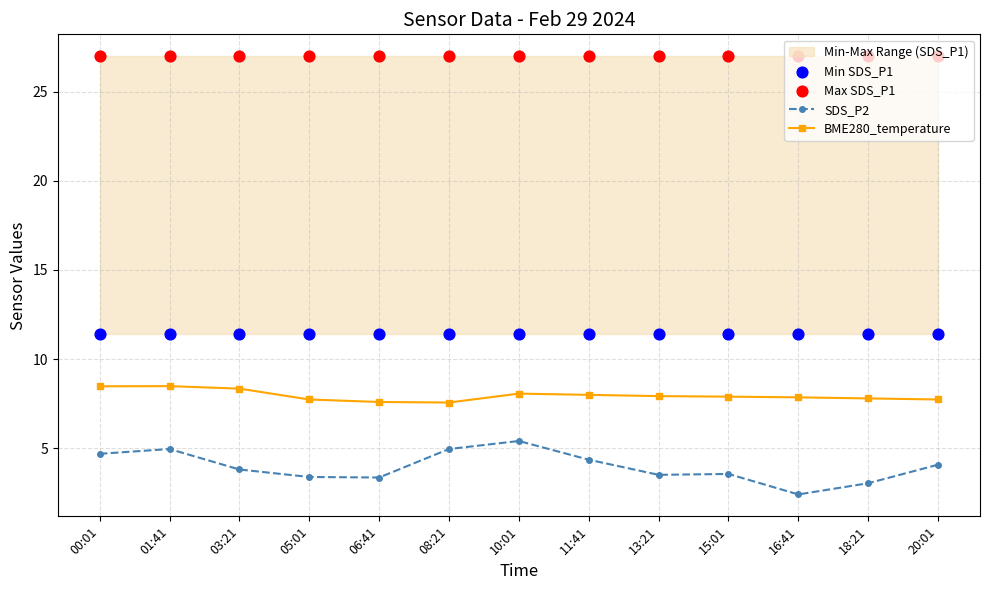

What are all the series names shown in the legend?

SDS_P2, BME280_temperature, Min SDS_P1, Max SDS_P1